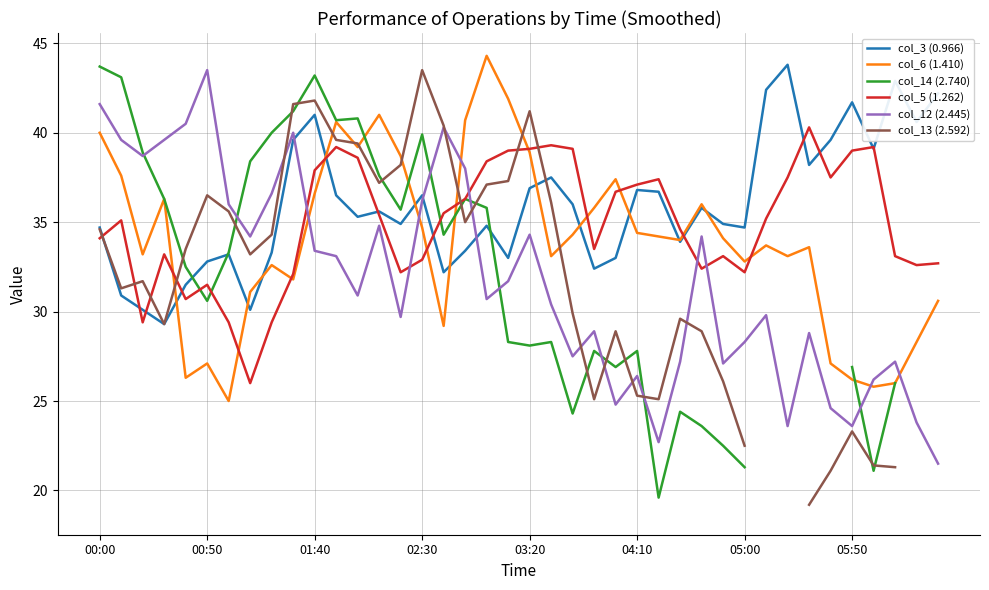

How many times do col_12 (2.445) and col_3 (0.966) cross each other?

3